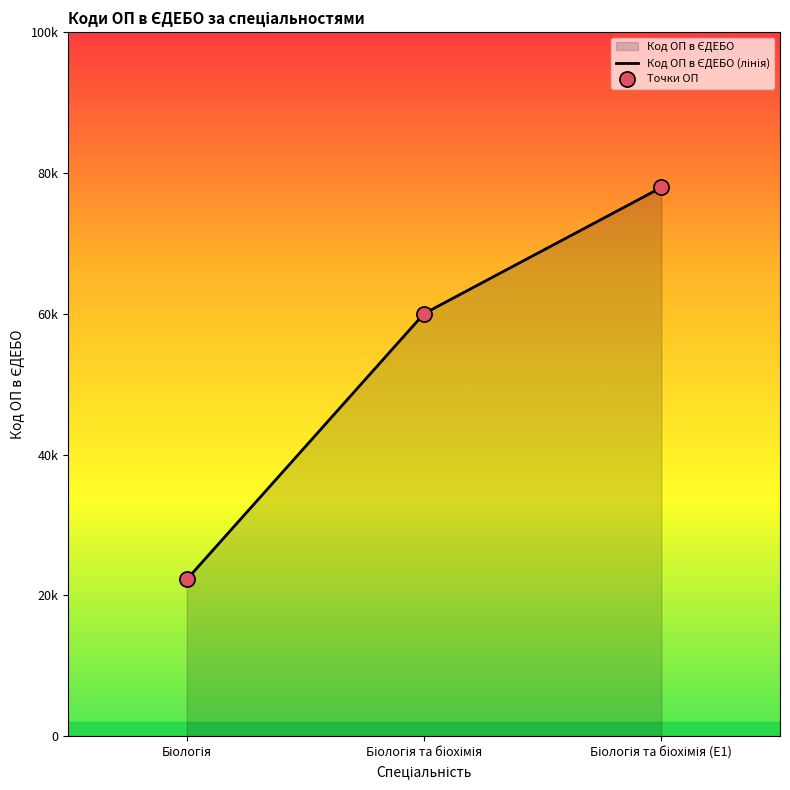

At how many categories does at least one series exceed 76351?

1